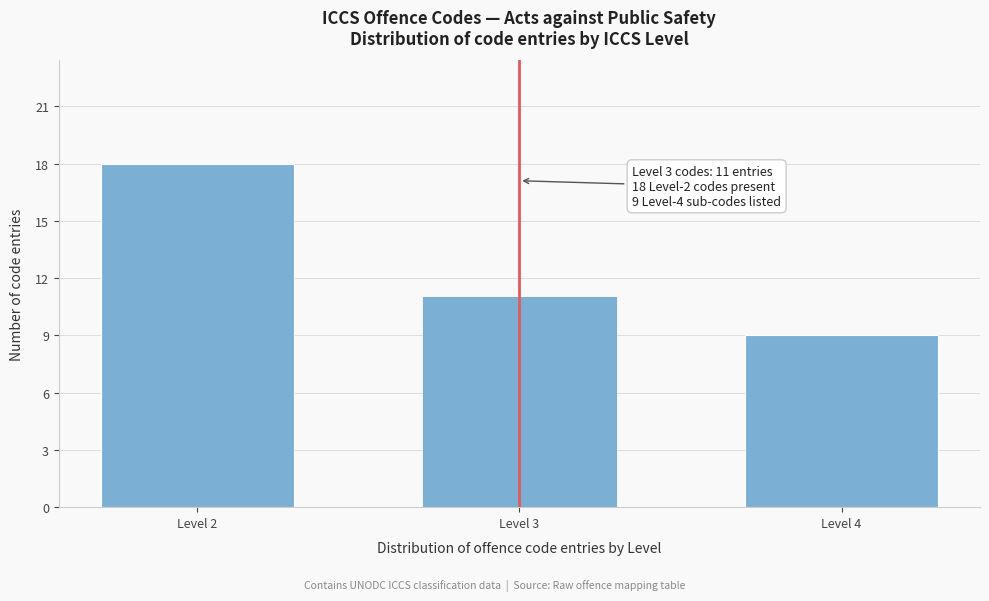

Reading left to right, transcribe all the data shown in this chart.

Level 2=18	Level 3=11	Level 4=9